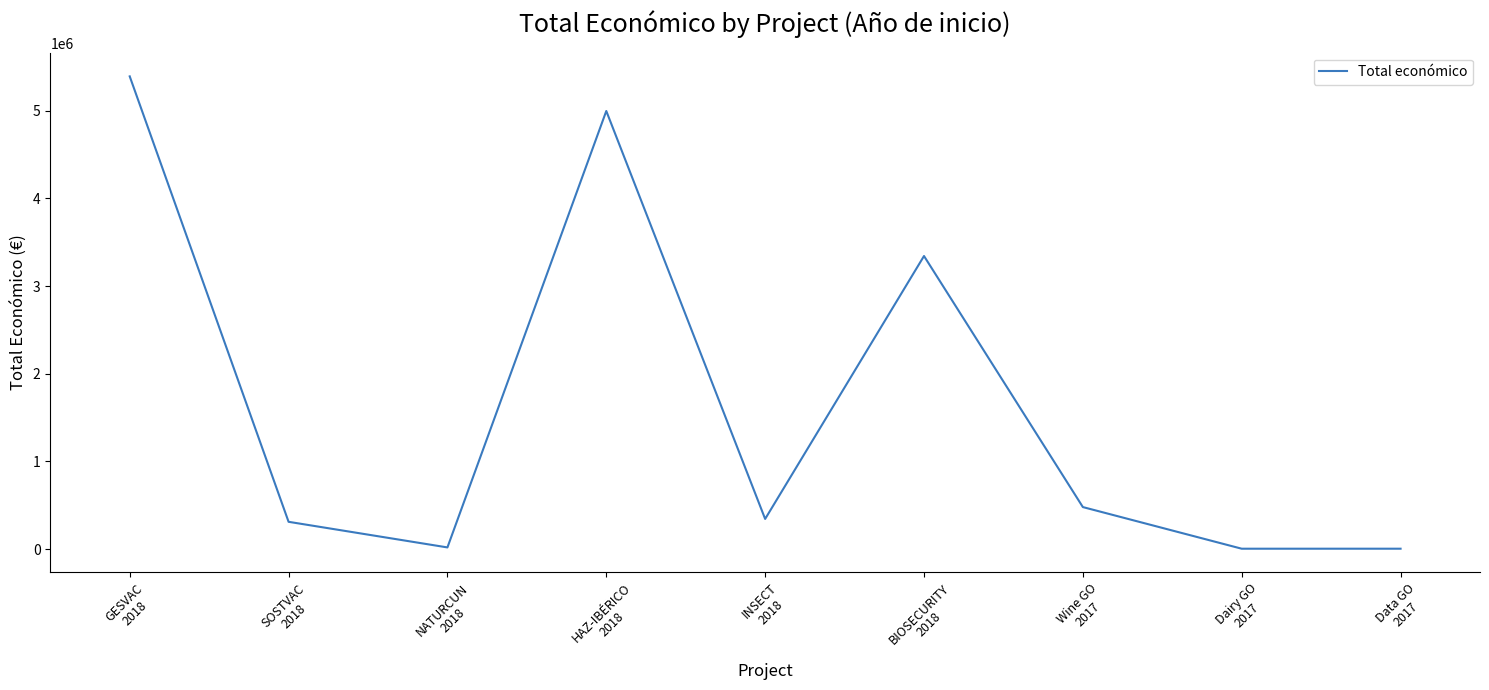

What is the maximum value shown in the chart?

5390598